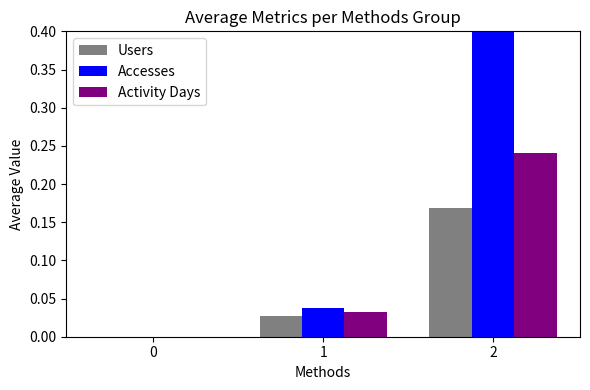

Is the value of Activity Days at 1 greater than the value of Accesses at 0?

Yes